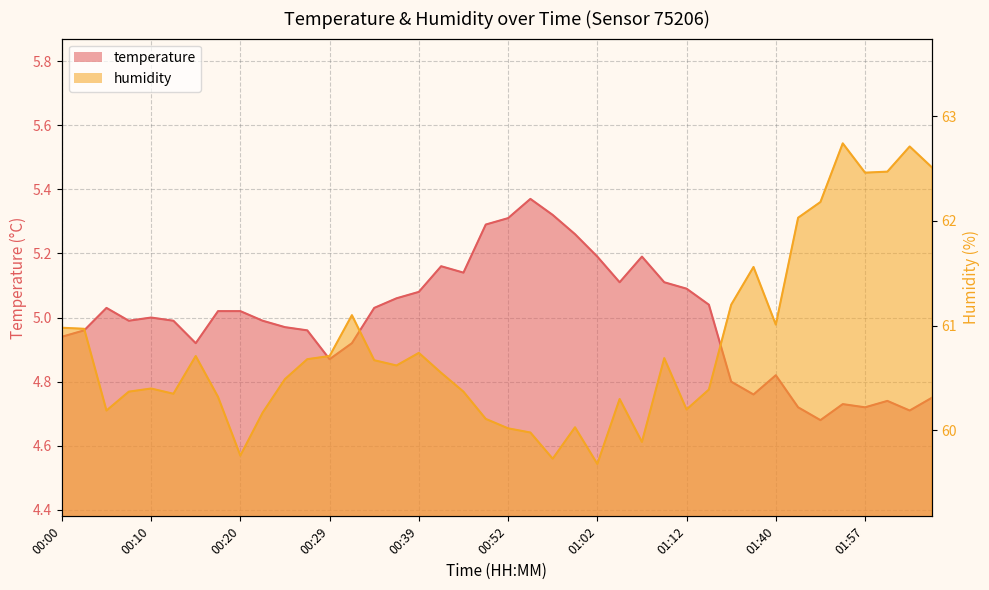

Which category has the lowest value in the temperature series?

01:51